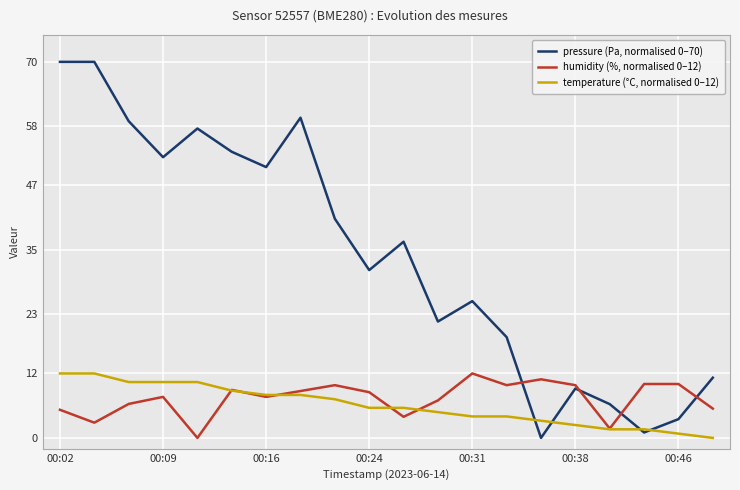

What is the highest value of the temperature (°C, normalised 0–12) series?

12.0